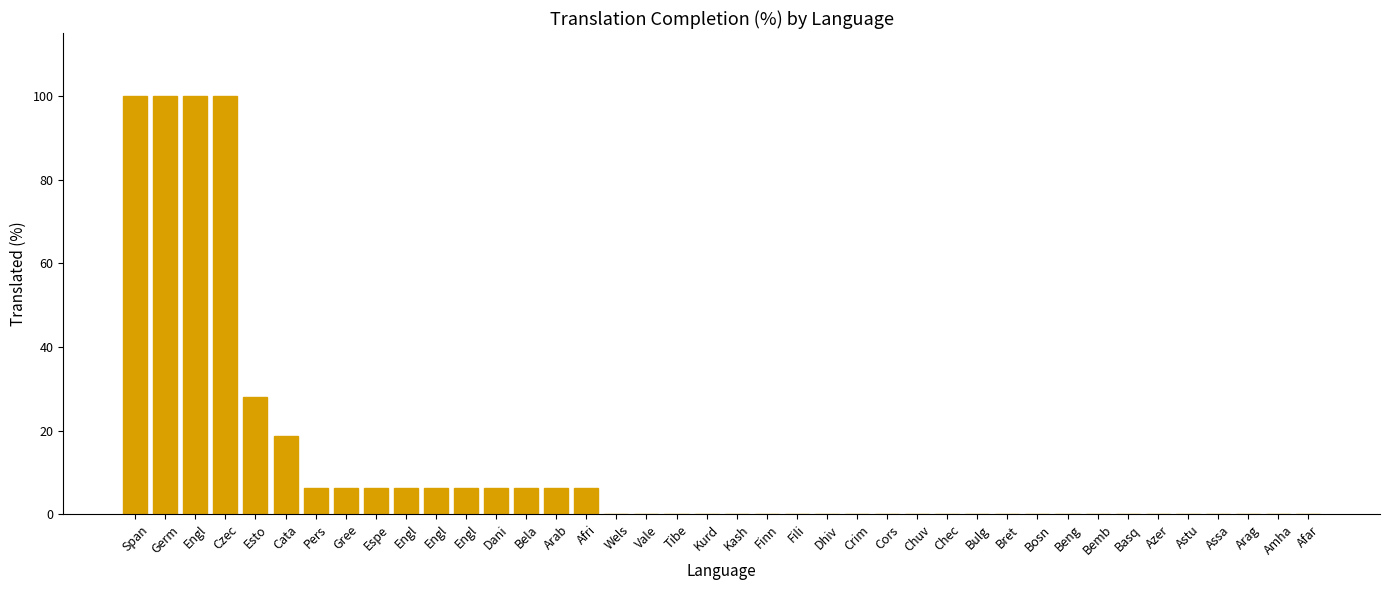

Rank the categories by value from lowest to highest.

Wels, Vale, Tibe, Kurd, Kash, Finn, Fili, Dhiv, Crim, Cors, Chuv, Chec, Bulg, Bret, Bosn, Beng, Bemb, Basq, Azer, Astu, Assa, Arag, Amha, Afar, Pers, Gree, Espe, Engl, Engl, Engl, Dani, Bela, Arab, Afri, Cata, Esto, Span, Germ, Engl, Czec